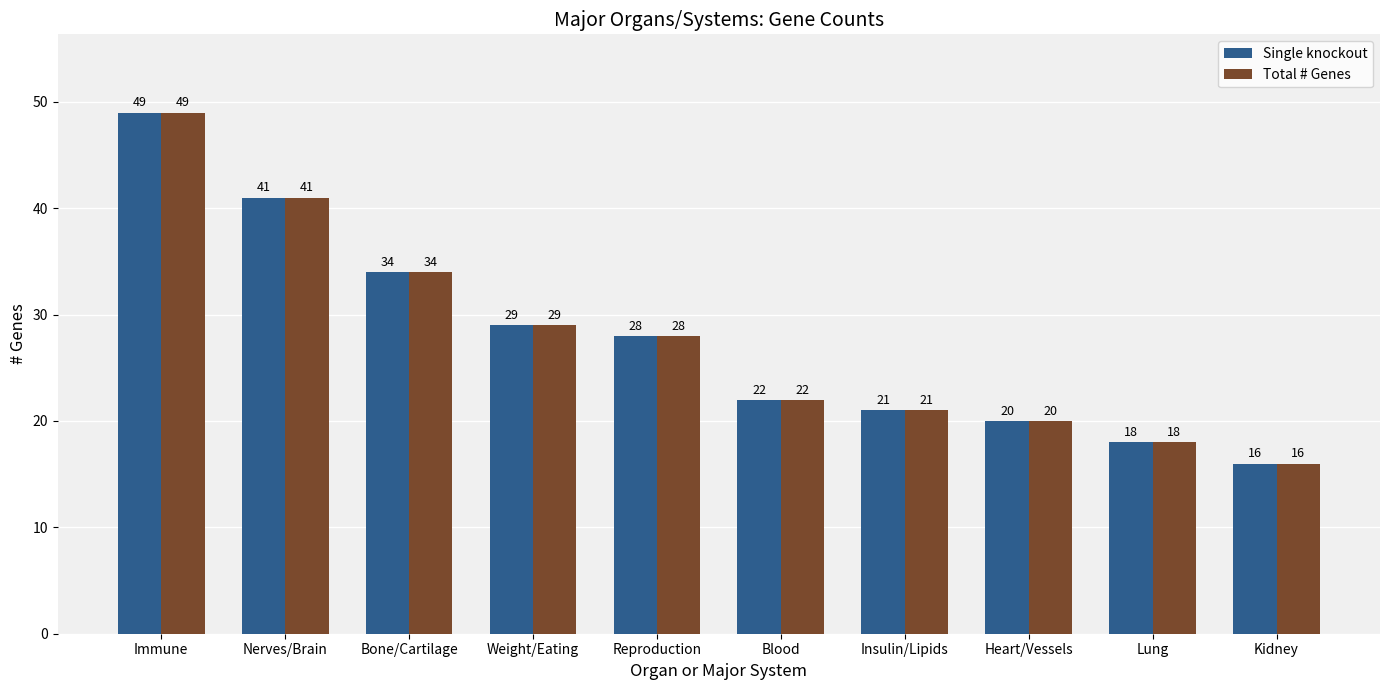

What is the sum of the Total # Genes values at Heart/Vessels and Immune?

69